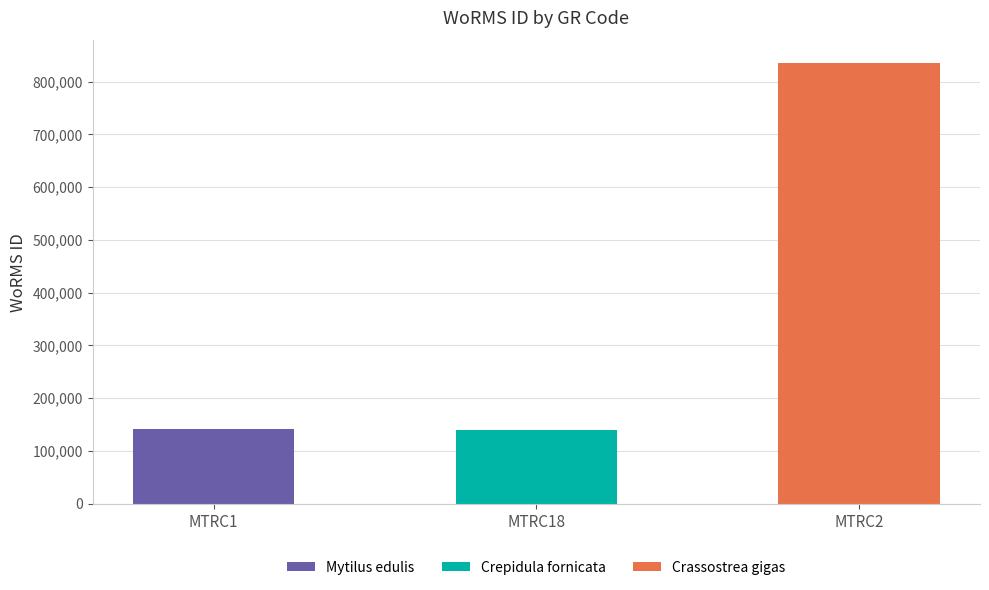

Approximately how many times larger is the value at MTRC18 compared to MTRC2?

0.2